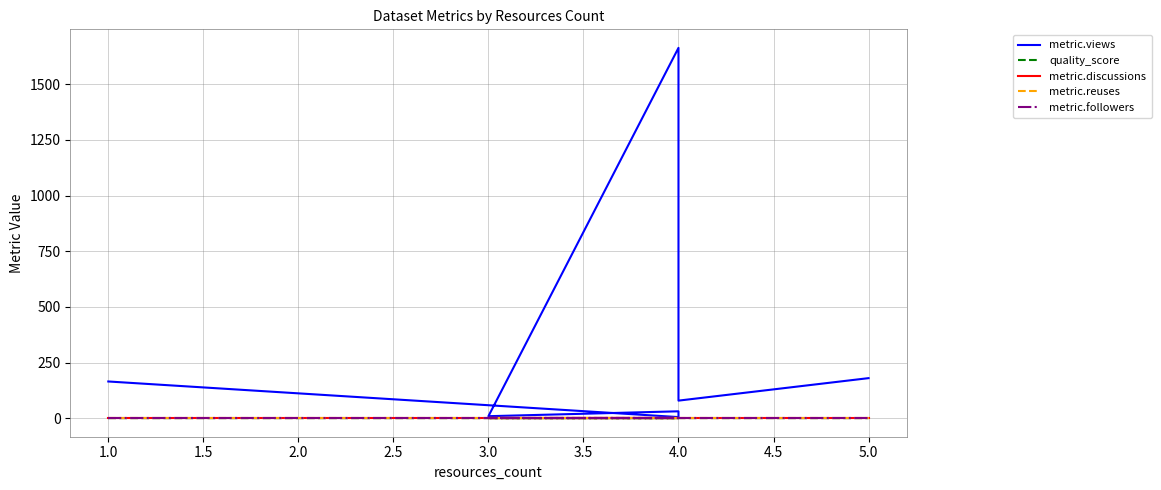

Which series has the widest spread of values?

metric.views